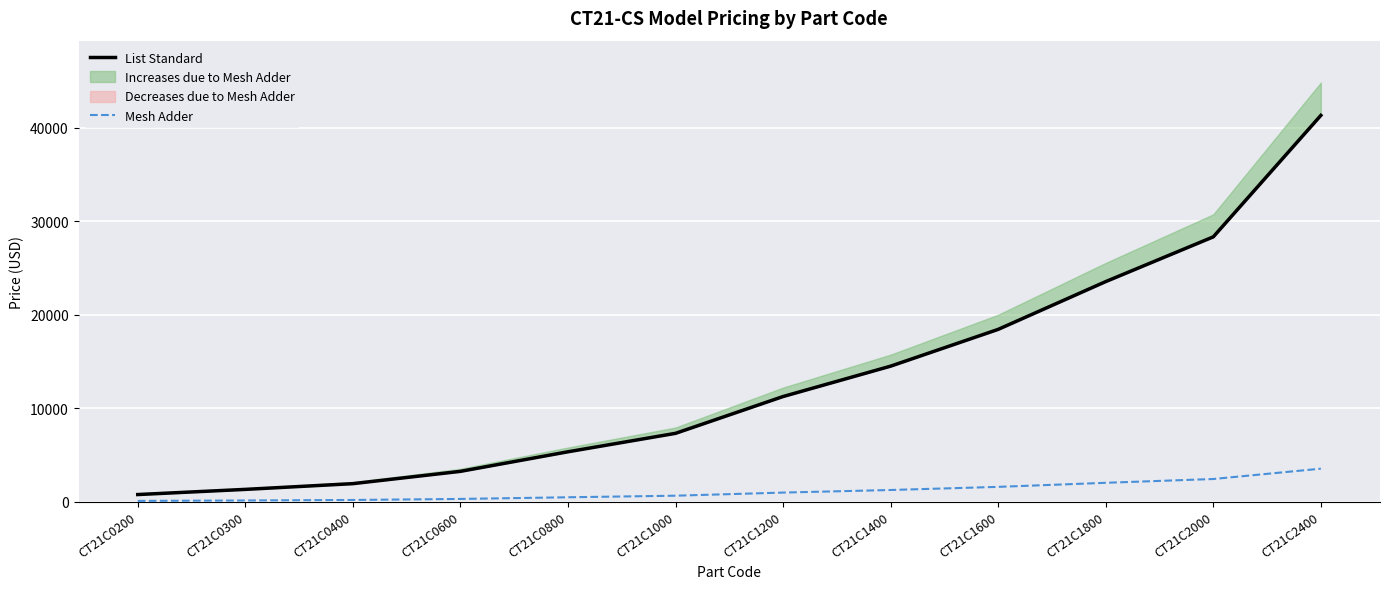

Which category has the highest value in the List Standard series?

CT21C2400